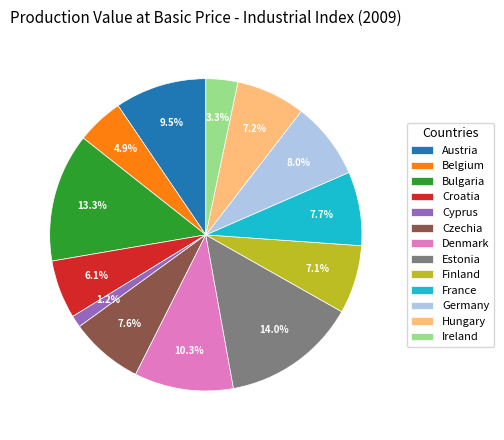

To the nearest percent, what is the difference between the Croatia and Denmark slice percentages?

4%